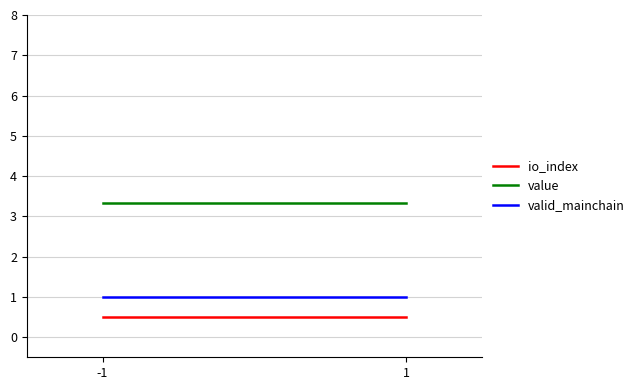

Read the valid_mainchain value at -1.

1.0